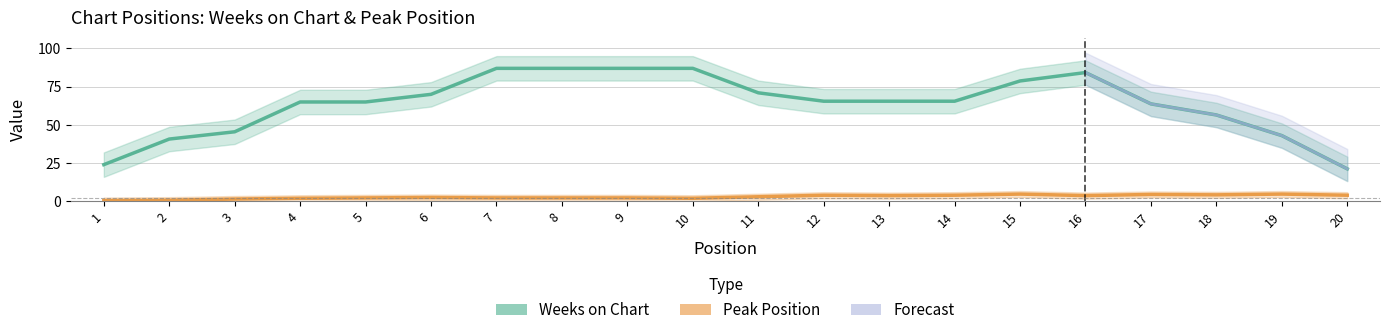

Rank the series at 12 from lowest to highest value.

Peak Position, Weeks on Chart